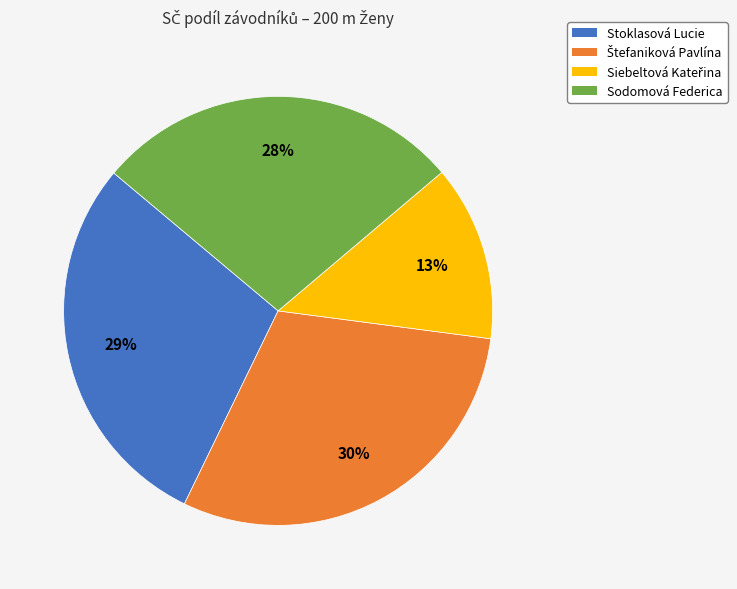

What percentage is the Sodomová Federica slice, to the nearest percent?

28%